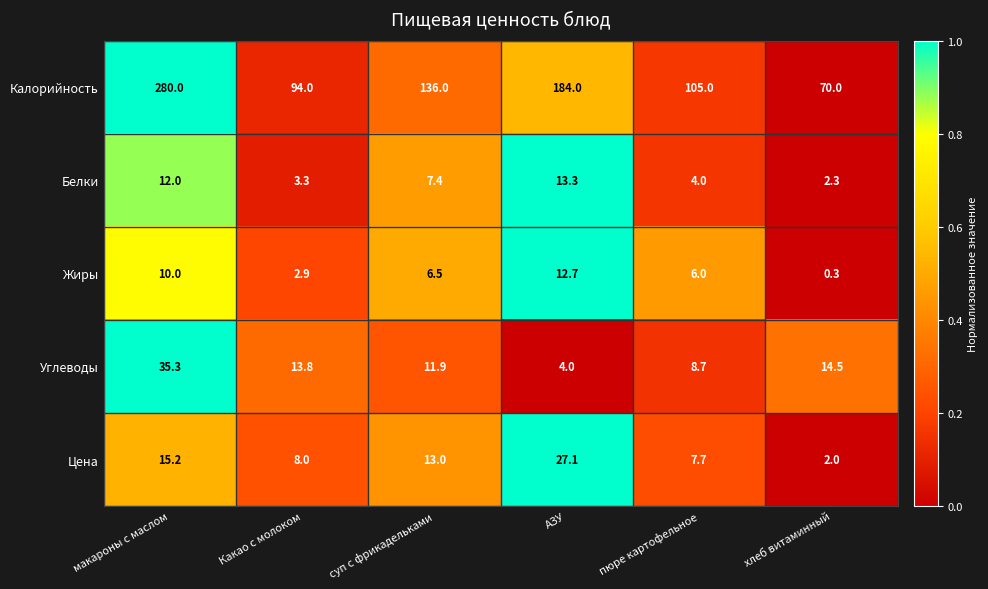

At which category is the sum across all series the highest?

макароны с маслом